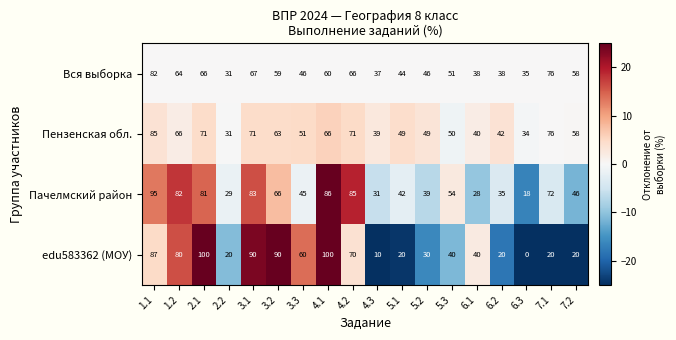

How many data points in Вся выборка are less than 58?

9